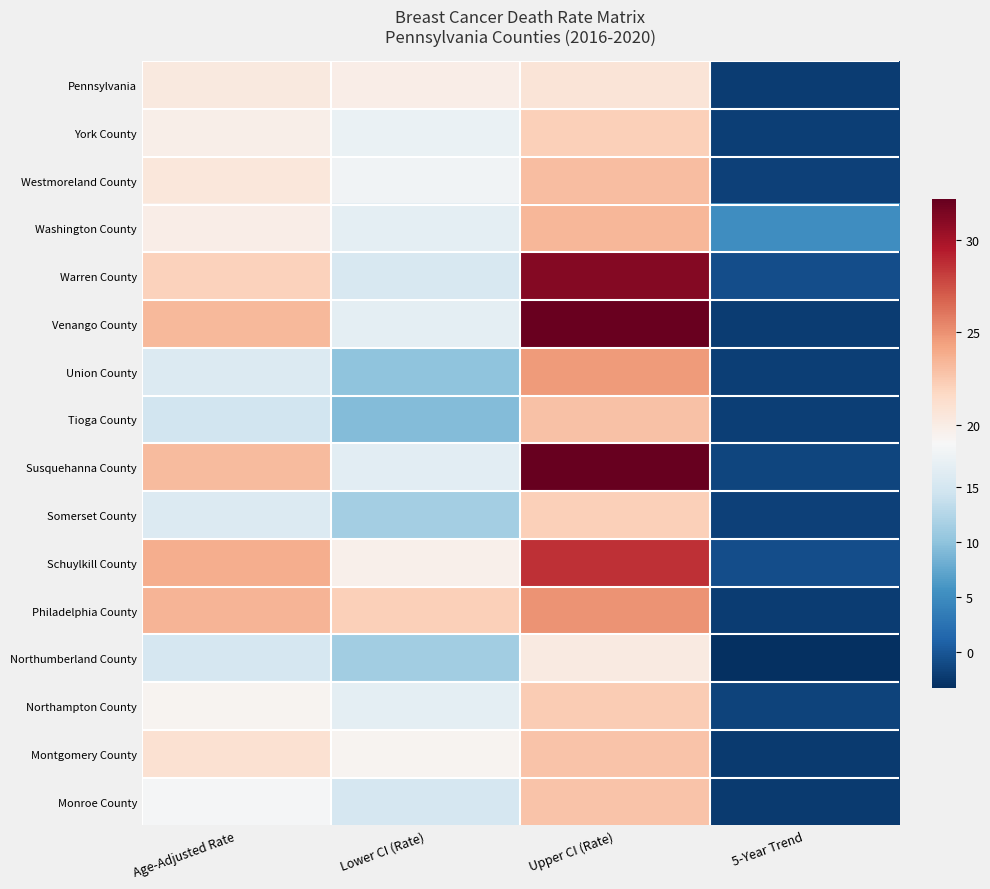

Which series has the largest total across all categories?

Schuylkill County